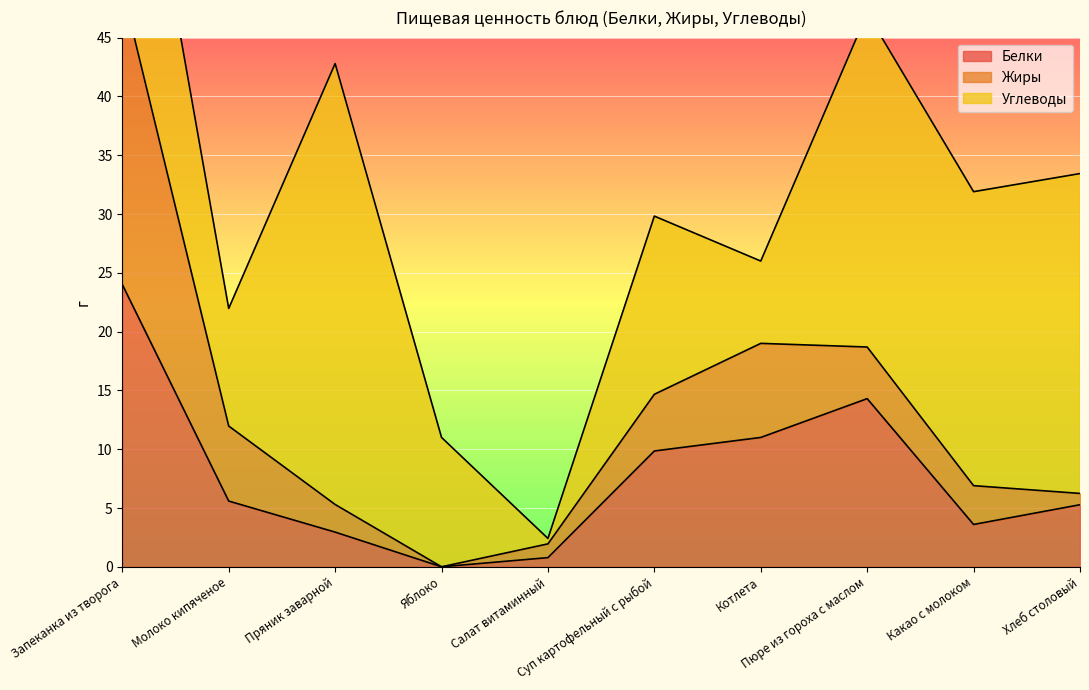

True or false: Белки has more than 2 interior local peaks.

False